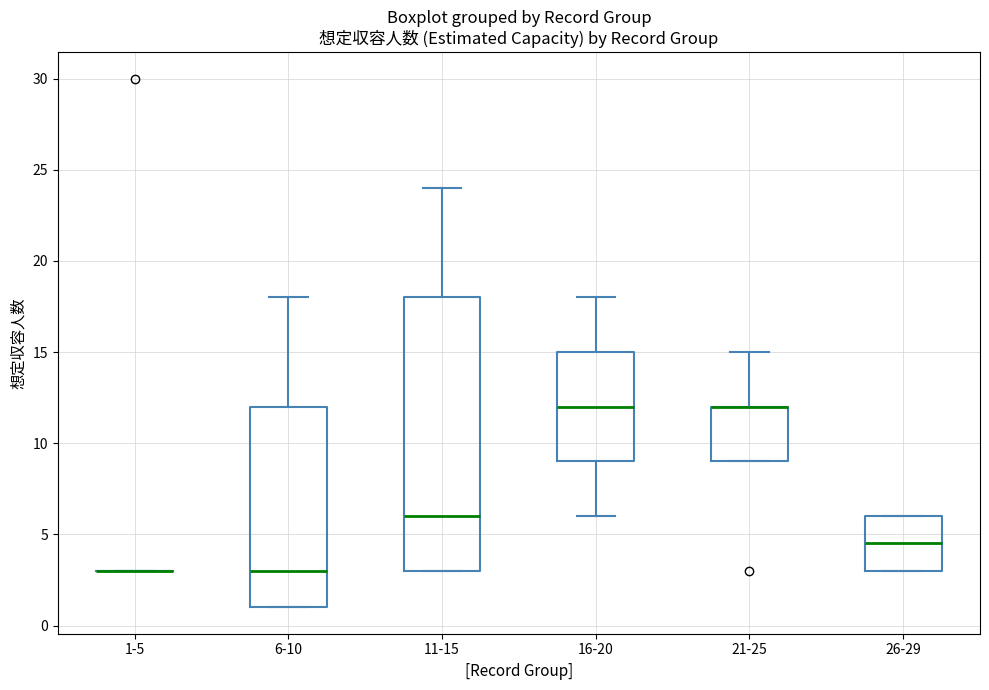

Comparing the boxes themselves (not the whiskers), which one is the tallest?

11-15